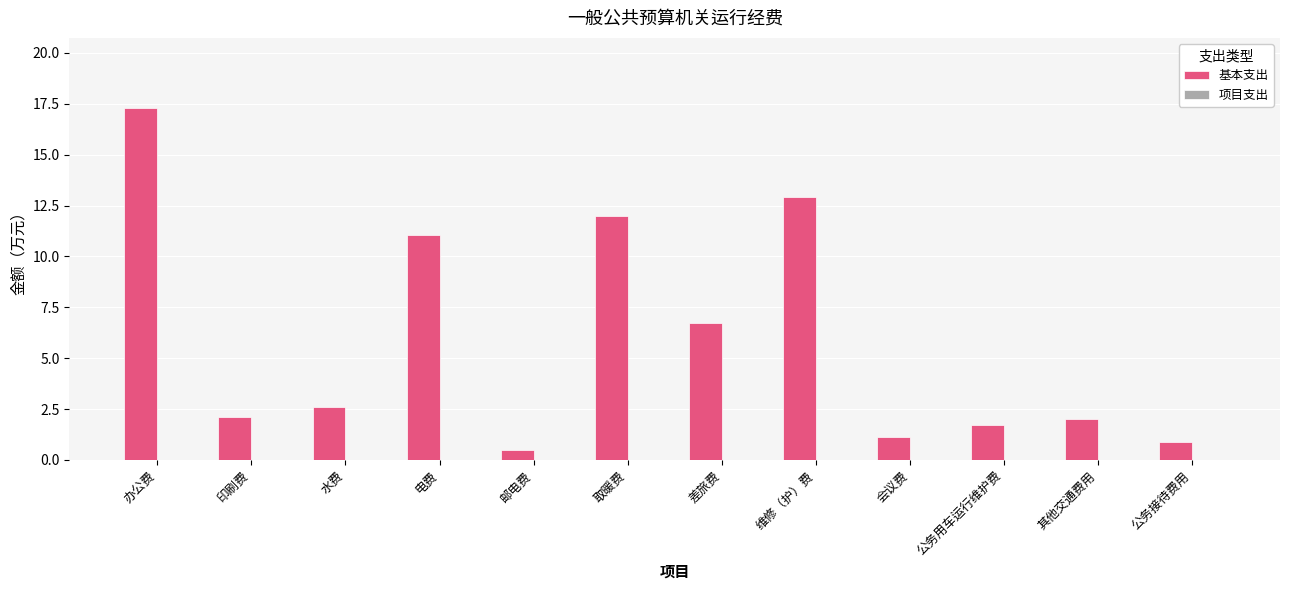

What is the maximum value shown in the chart?

17.3